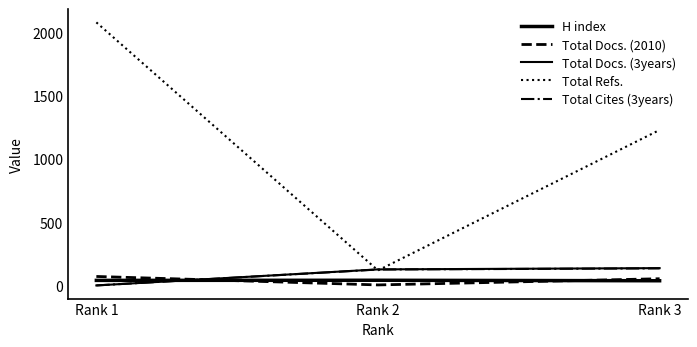

Which series has the widest spread of values?

Total Refs.